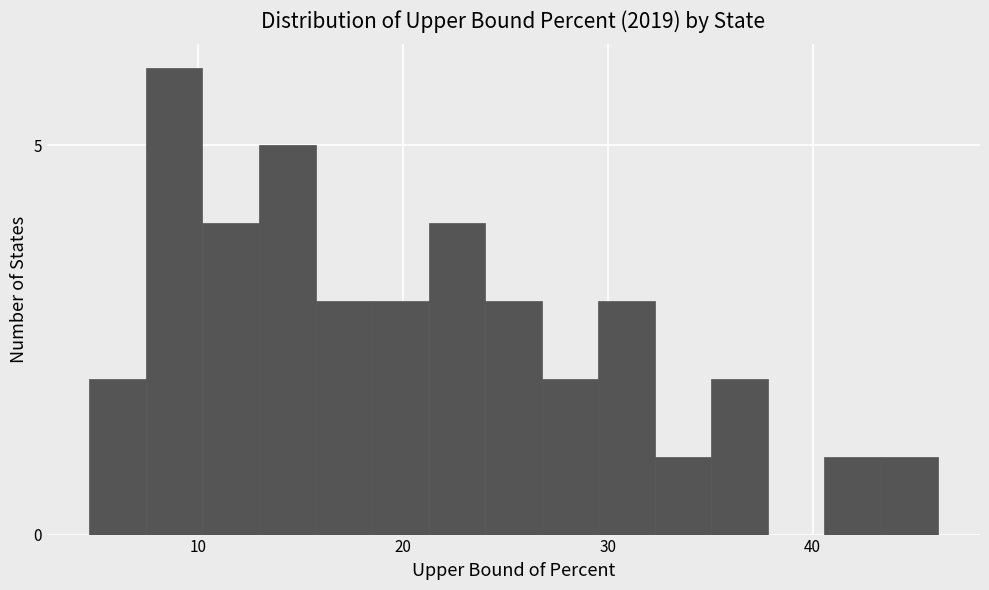

Read against the x-axis, roughly where is the centre of the tallest bar?

9